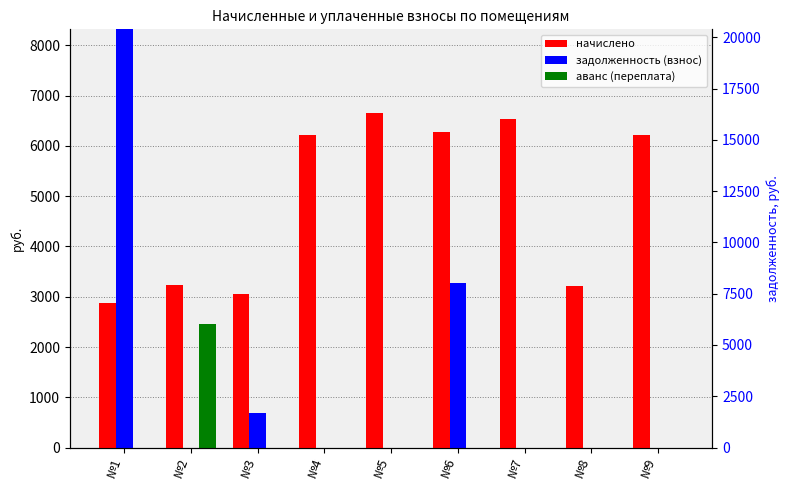

How many data points in аванс (переплата) are above 0?

1